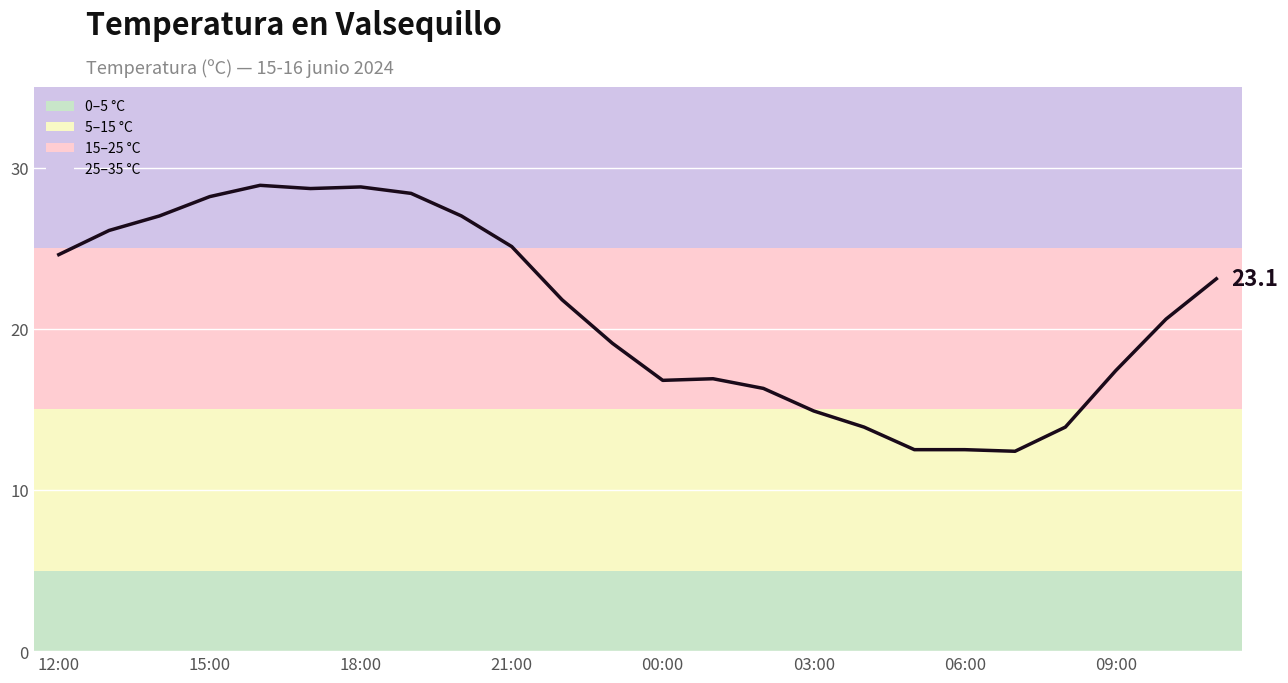

What is the minimum value shown in the chart?

12.4